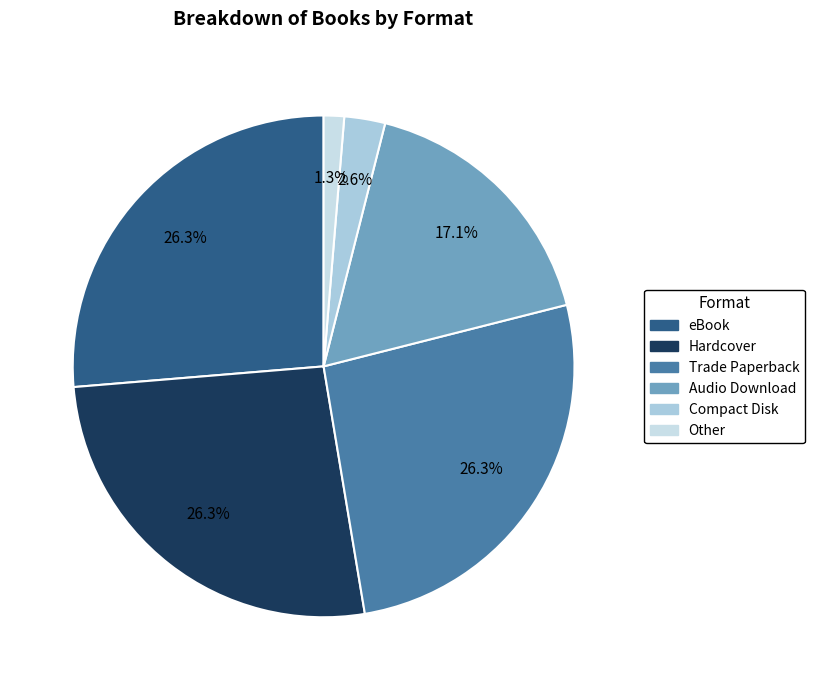

True or false: Trade Paperback accounts for 40% of the total.

False